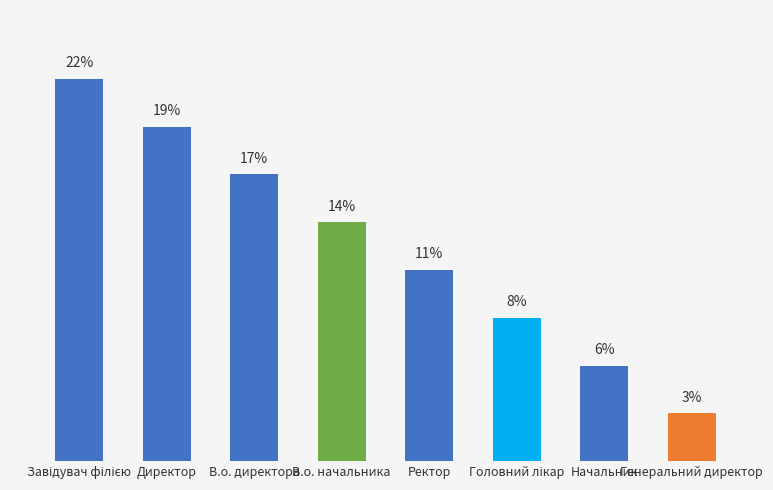

Does the chart contain any negative values?

No